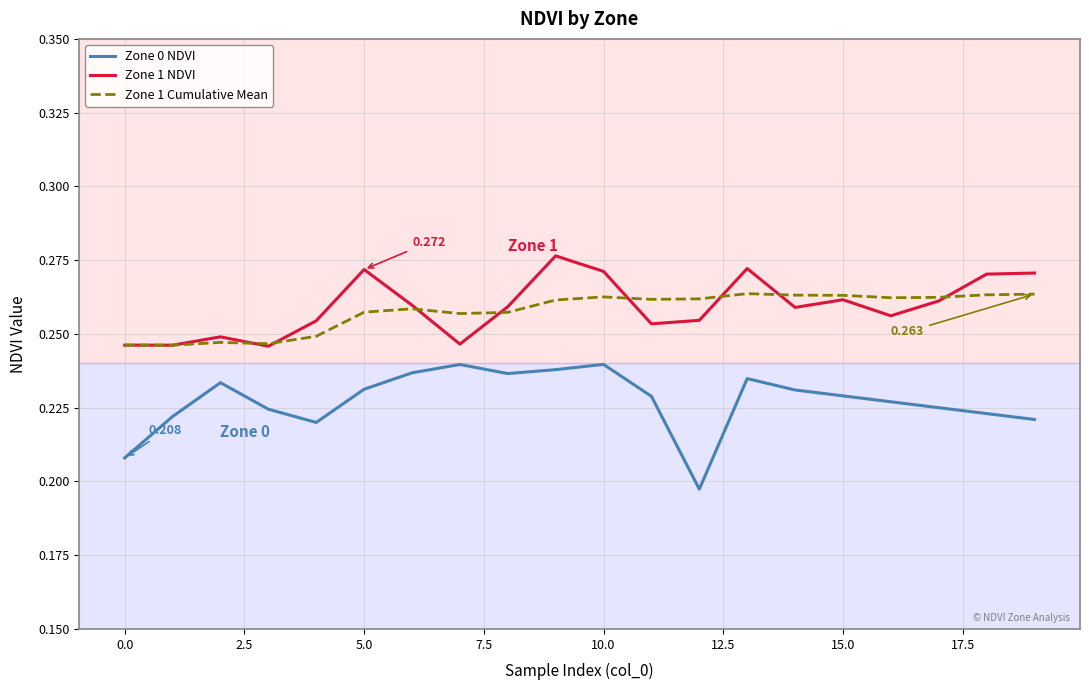

Does the chart display data point markers on the line(s)?

No